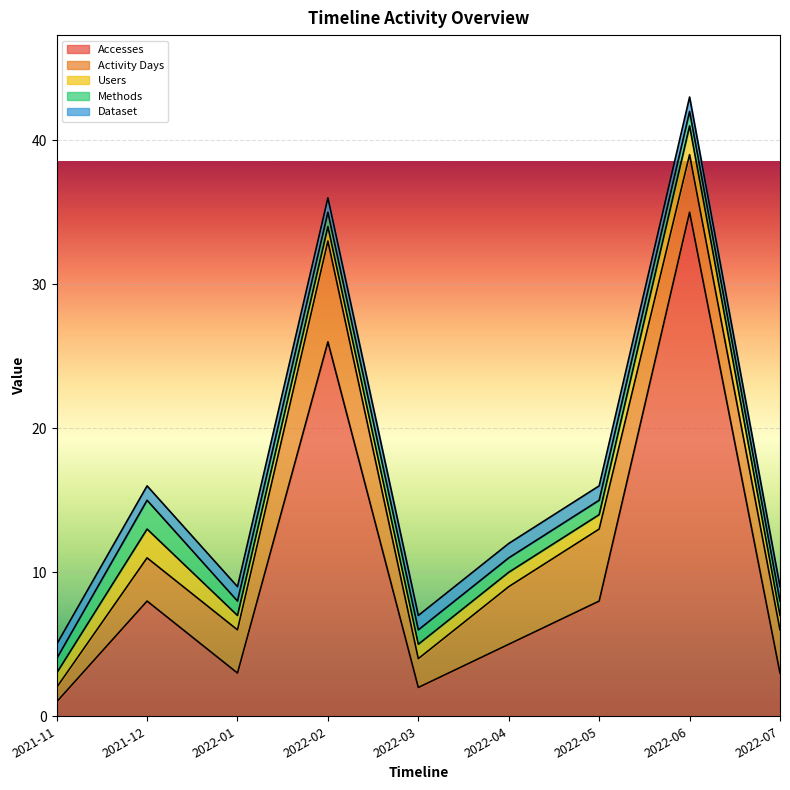

What is the sum of all Accesses values?

91